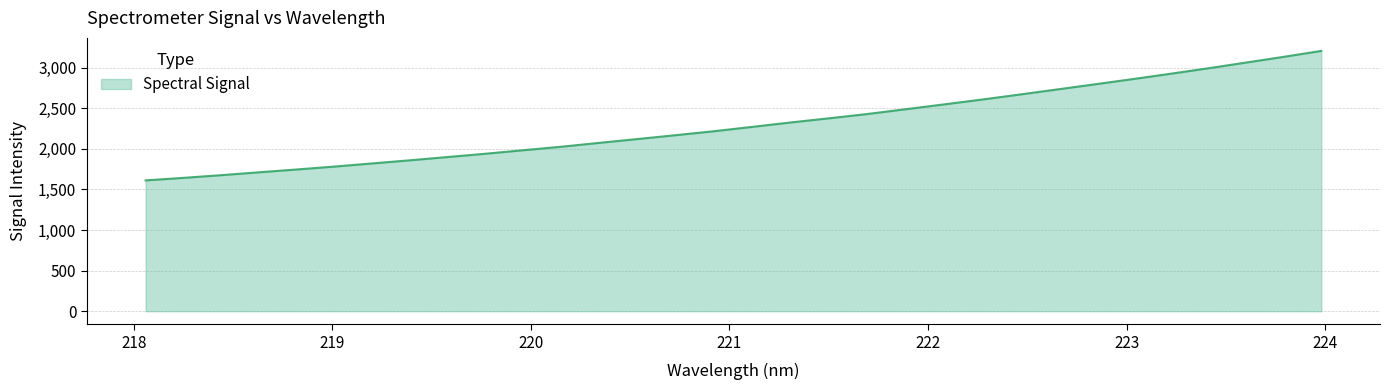

What is the greatest value displayed?

3207.1